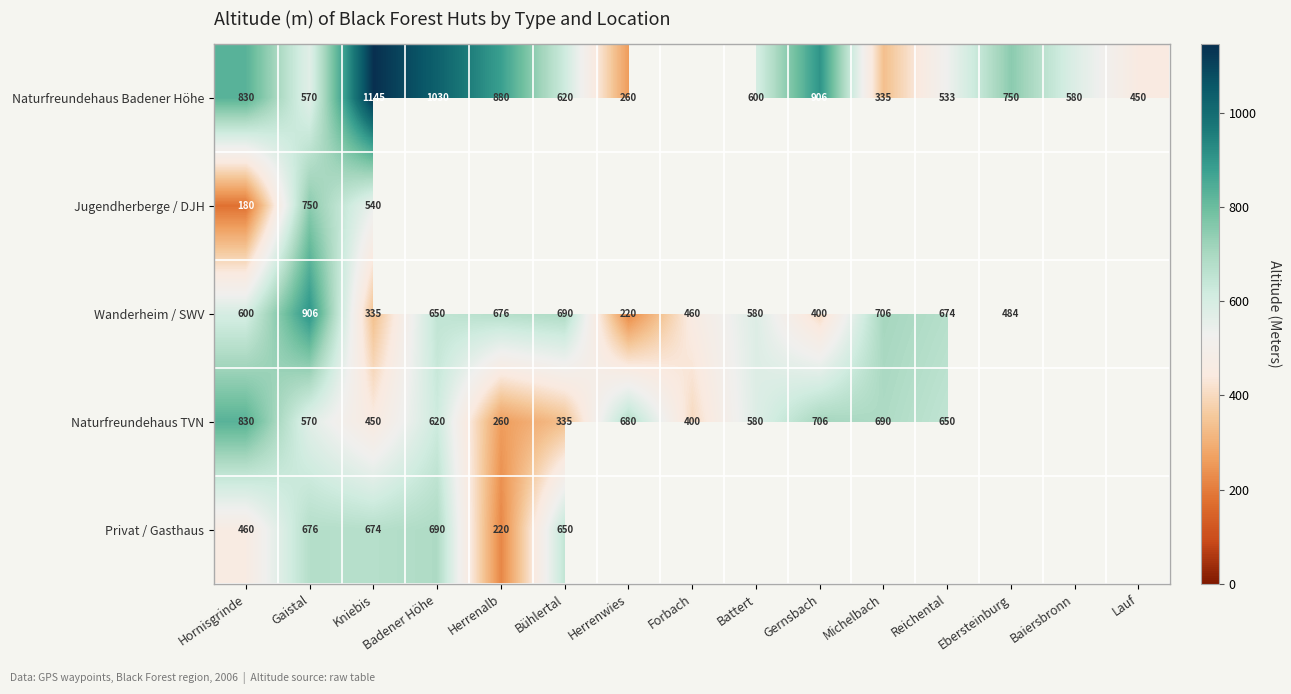

Which has a higher value, Bühlertal or Hornisgrinde?

Hornisgrinde